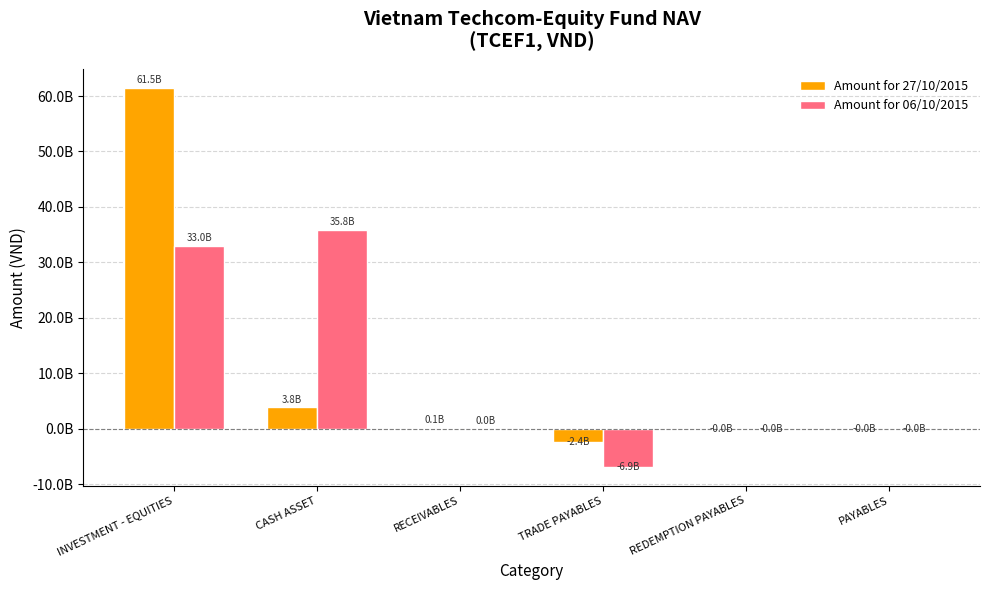

What is the difference between the highest and lowest values at PAYABLES?

10200000